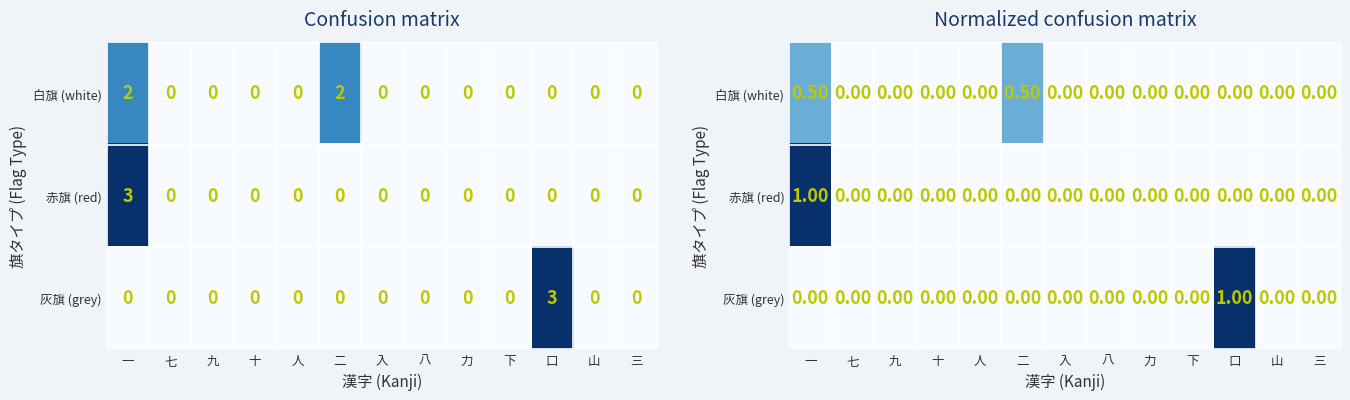

How many distinct data groups are displayed?

3